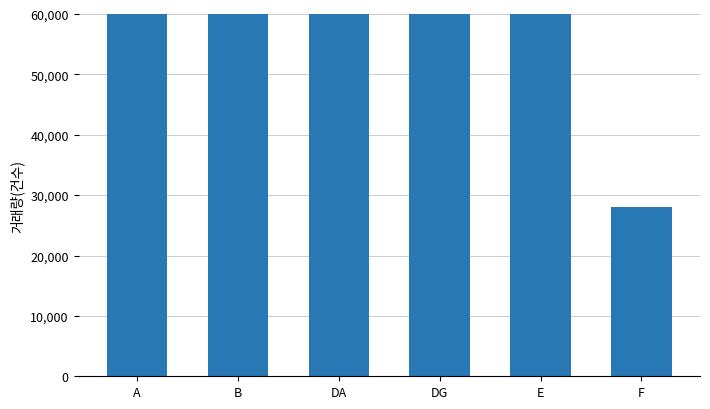

Reading left to right, list all the values displayed in this chart.

A=64000	B=148000	DA=654000	DG=306000	E=76000	F=28000